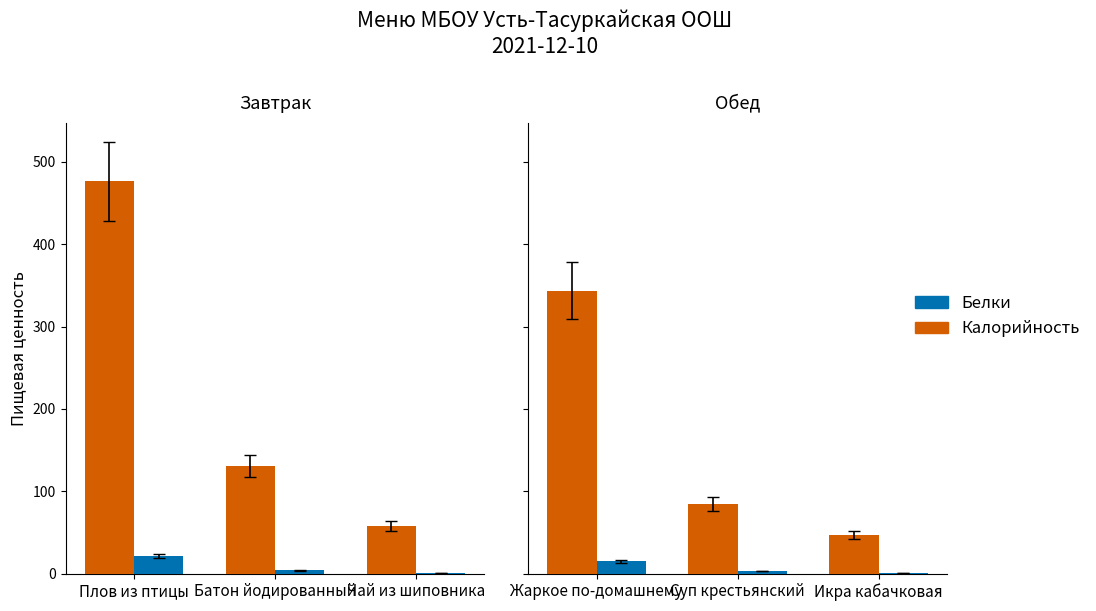

How many groups of bars are there?

3